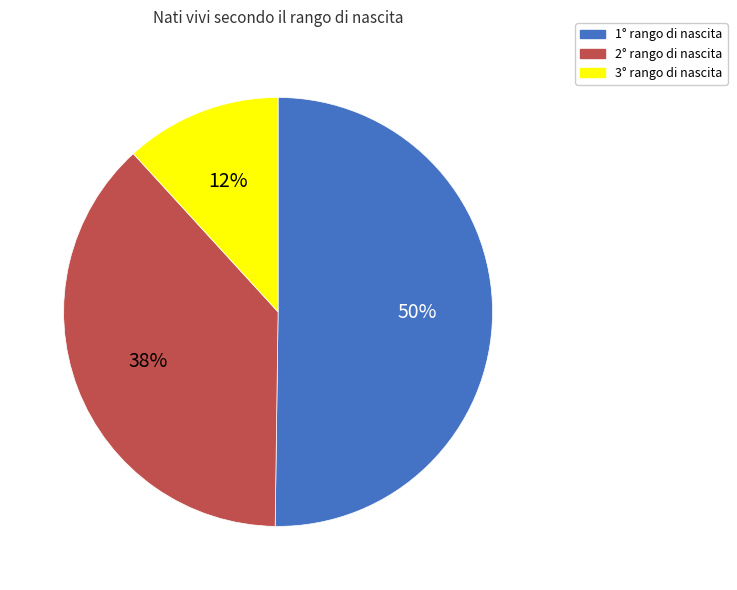

What is the smallest slice in the pie chart?

3°